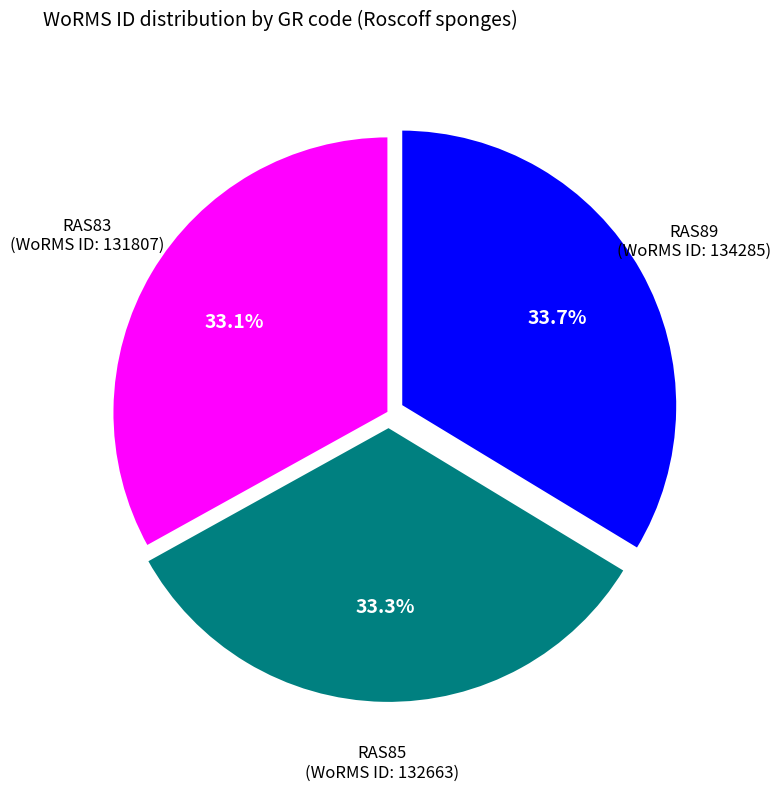

Between RAS83 and RAS89, which is larger?

RAS89